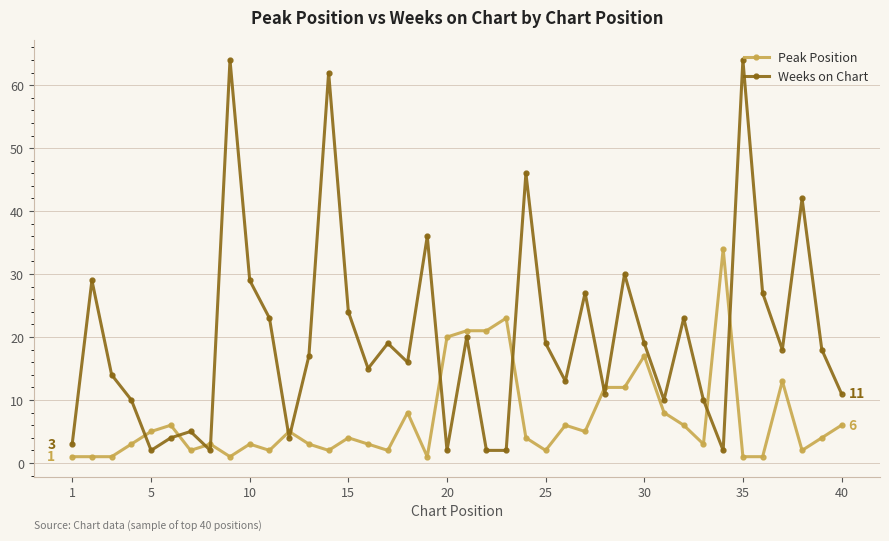

Count the number of data series in this chart.

2